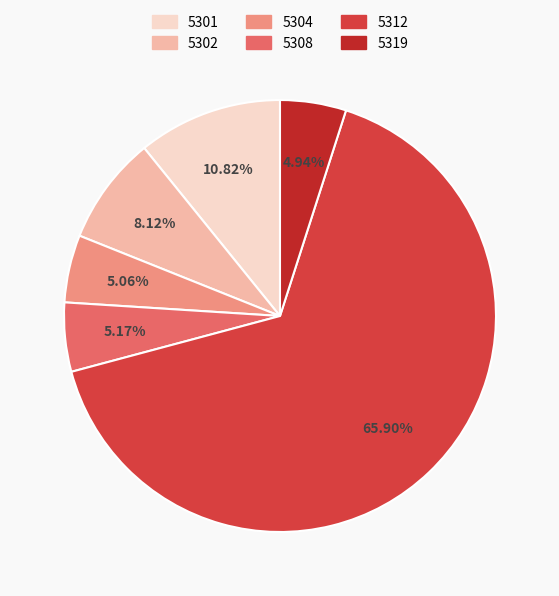

Is there a majority slice in this chart?

Yes